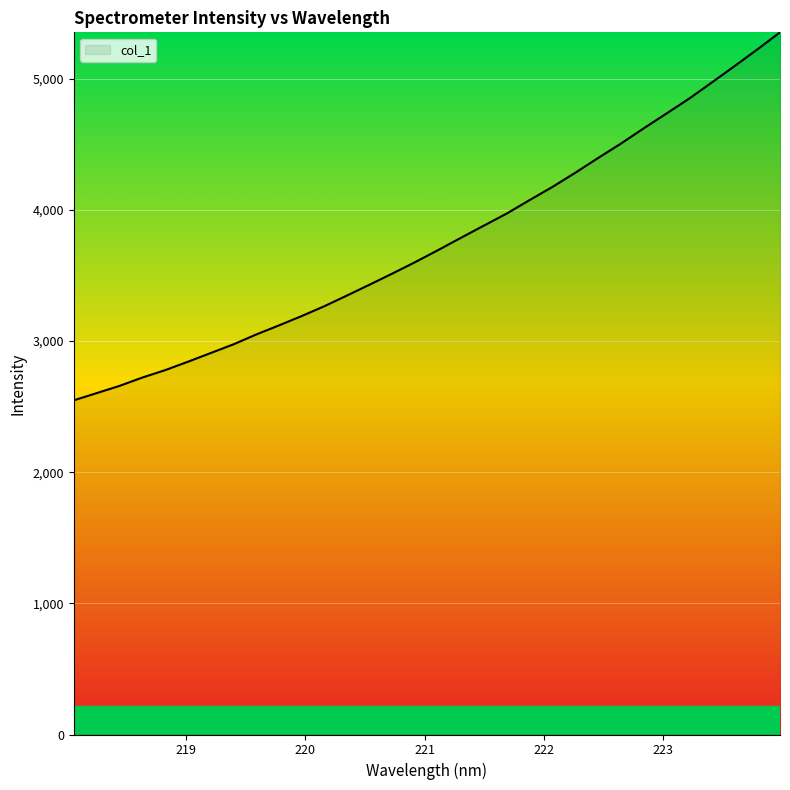

How many distinct data groups are displayed?

1